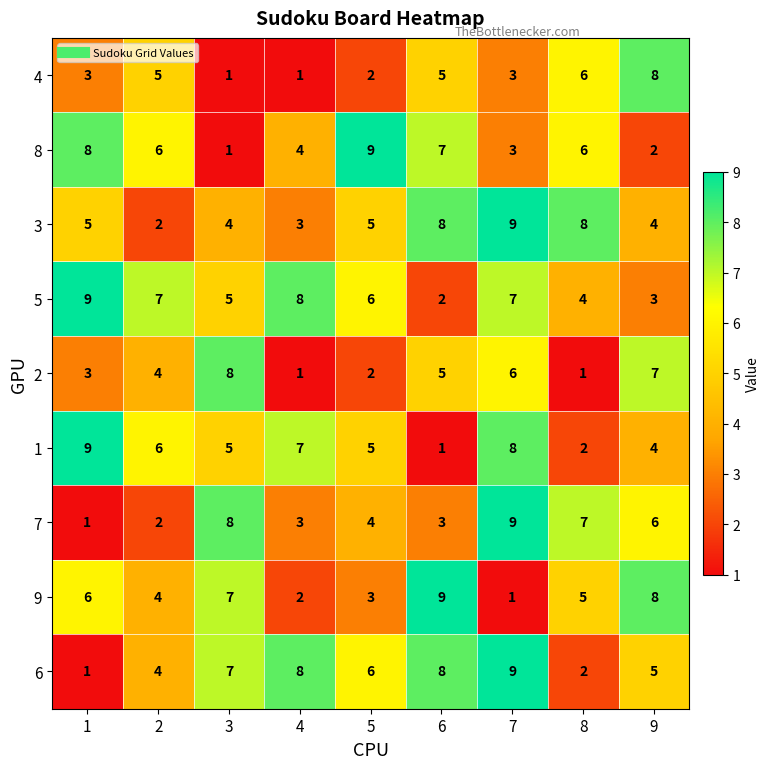

What is the difference between the highest and lowest values at 2?

5